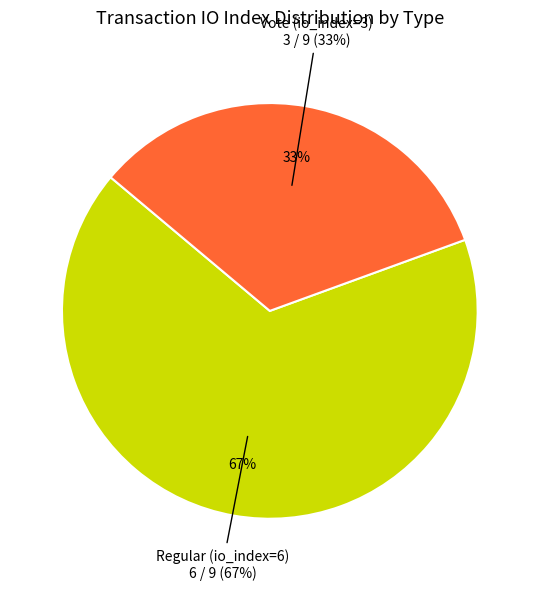

What is the largest slice in the pie chart?

Regular (io_index=6)